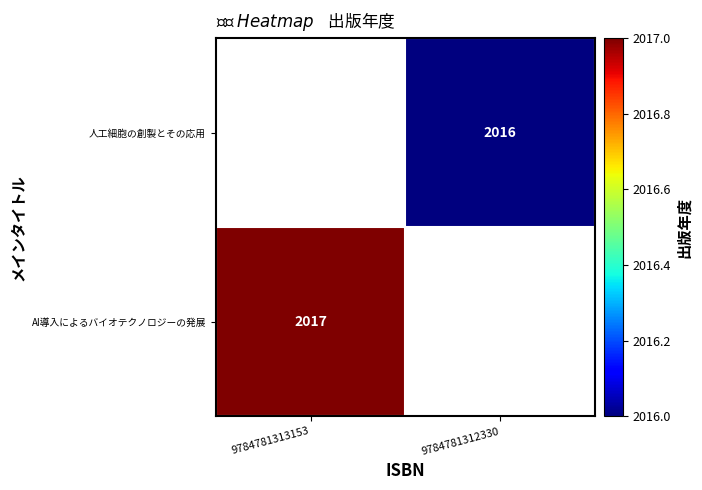

Is it true that AI導入によるバイオテクノロジーの発展 equals 2912 at 9784781313153?

False